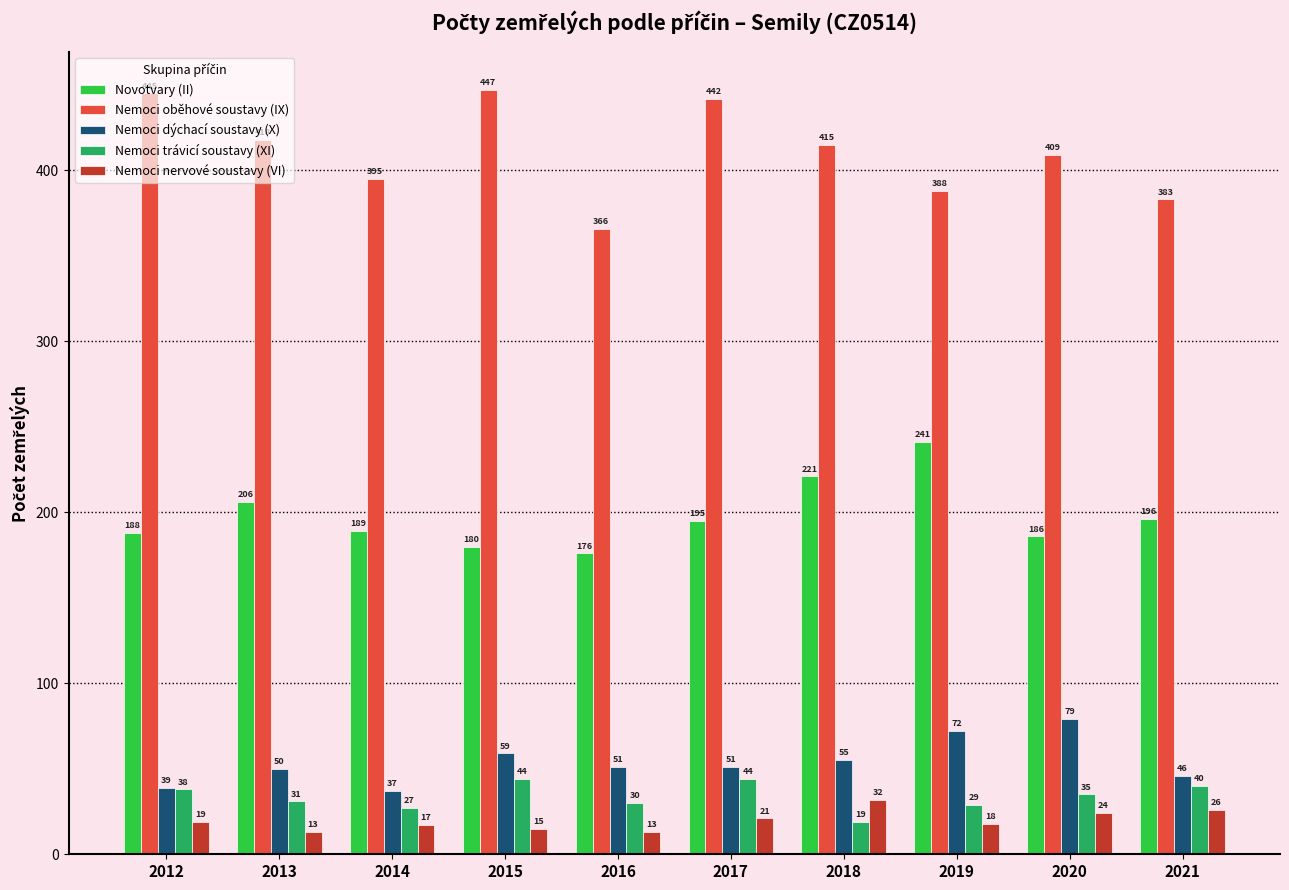

The Novotvary (II) series shows 176 at 2016. True or false?

True